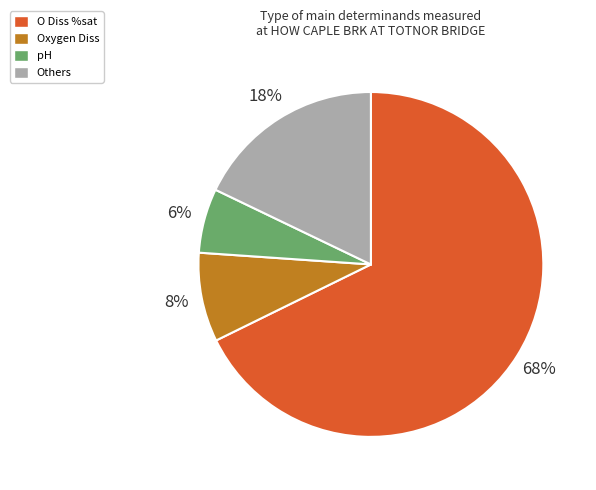

Count the number of slices in the pie.

4